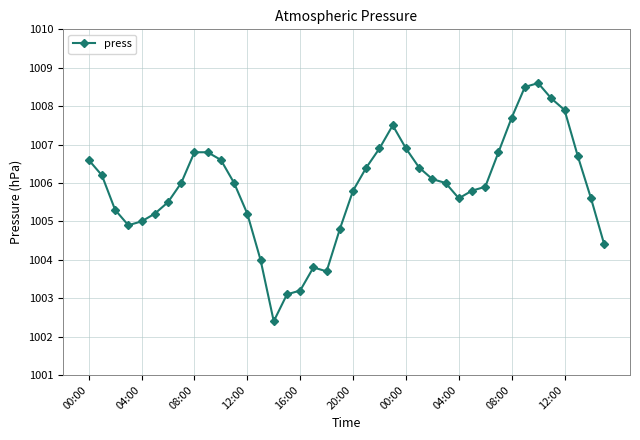

True or false: the data has more than 1 interior local peaks.

True